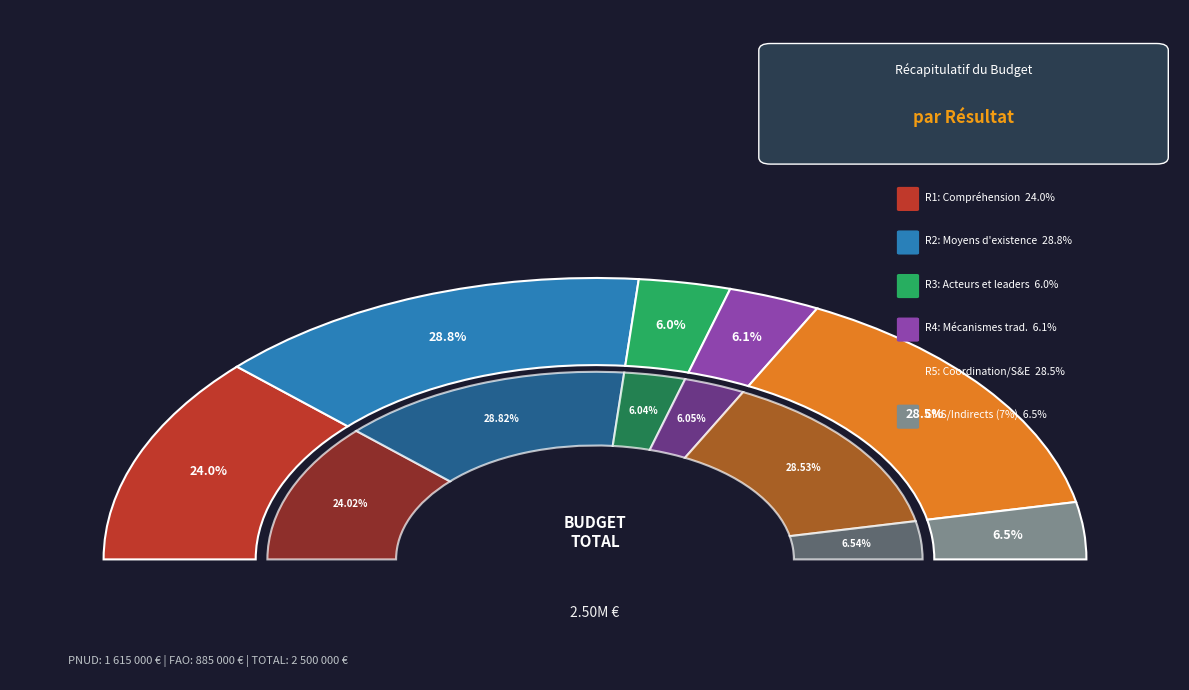

How many segments does this pie chart have?

6